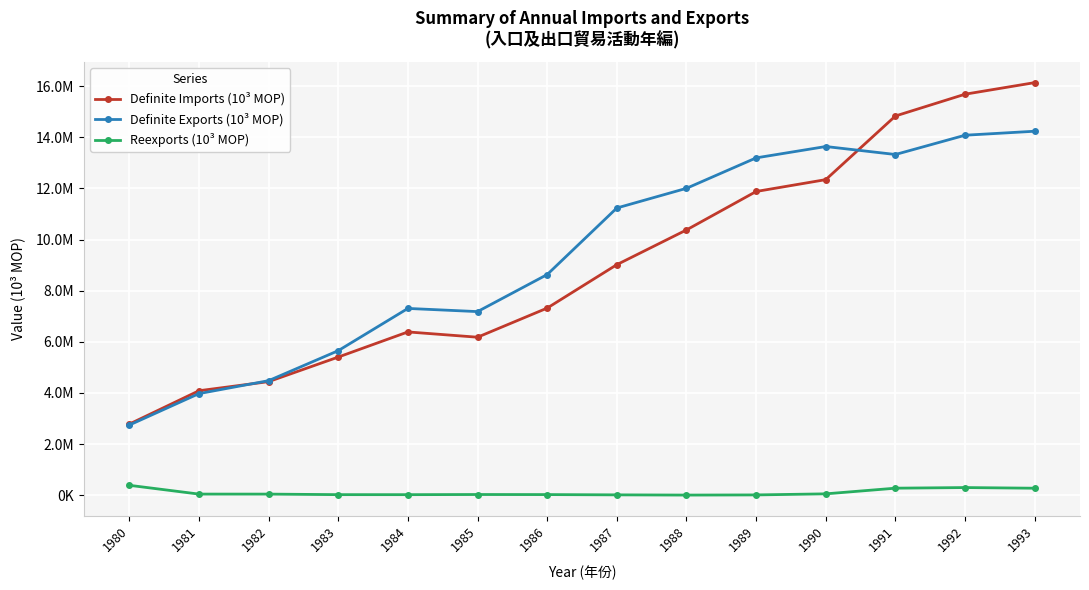

True or false: Reexports (10³ MOP) and Definite Imports (10³ MOP) cross at least once.

False